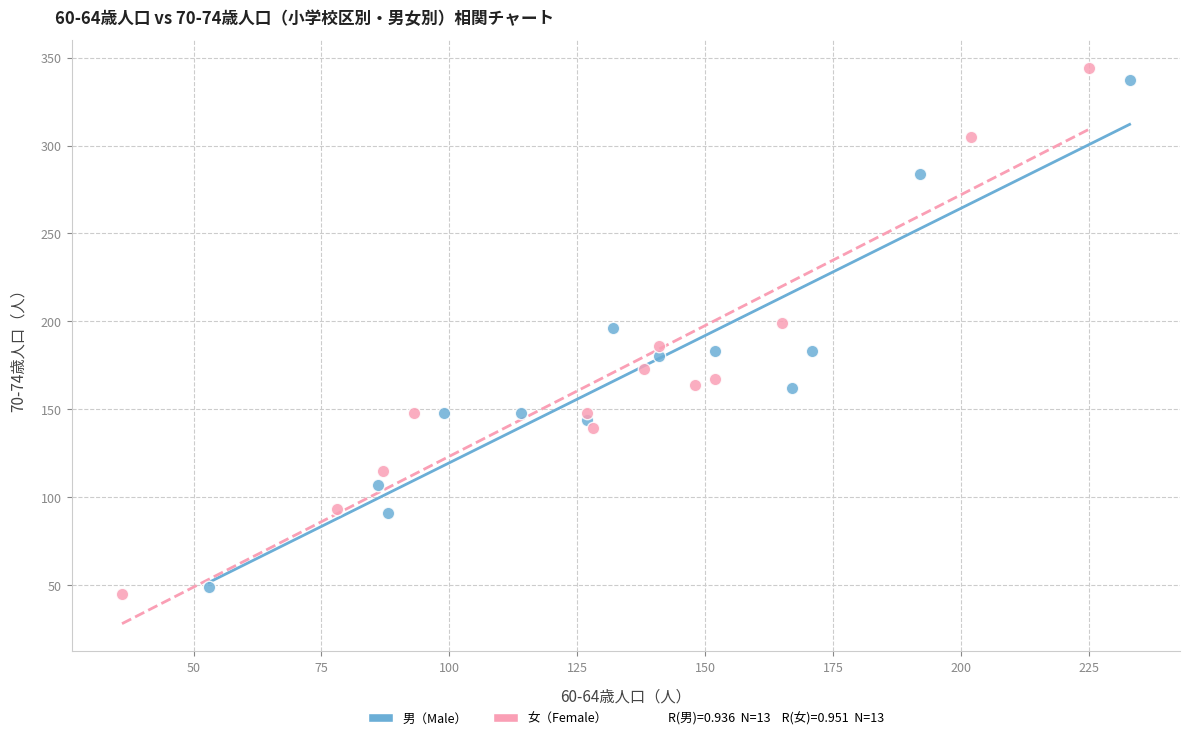

Which series has the widest spread of Y values?

女（Female）